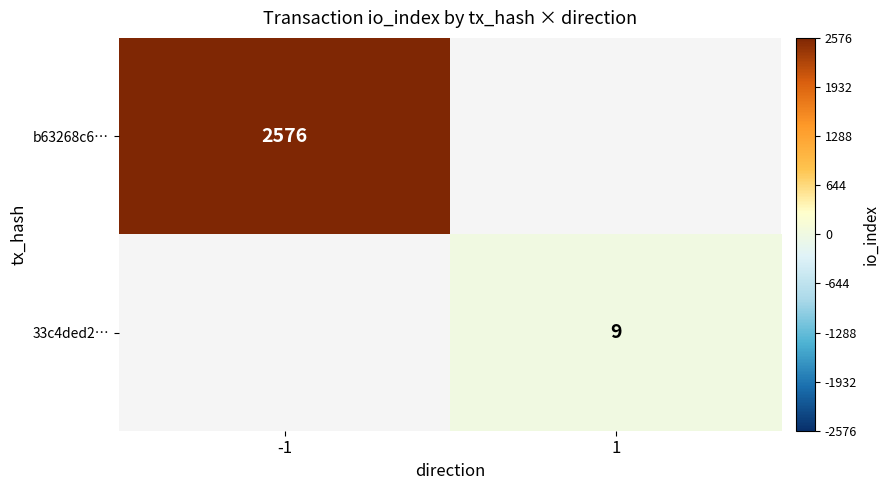

Is it true that 33c4ded2… equals 3 at 1?

False